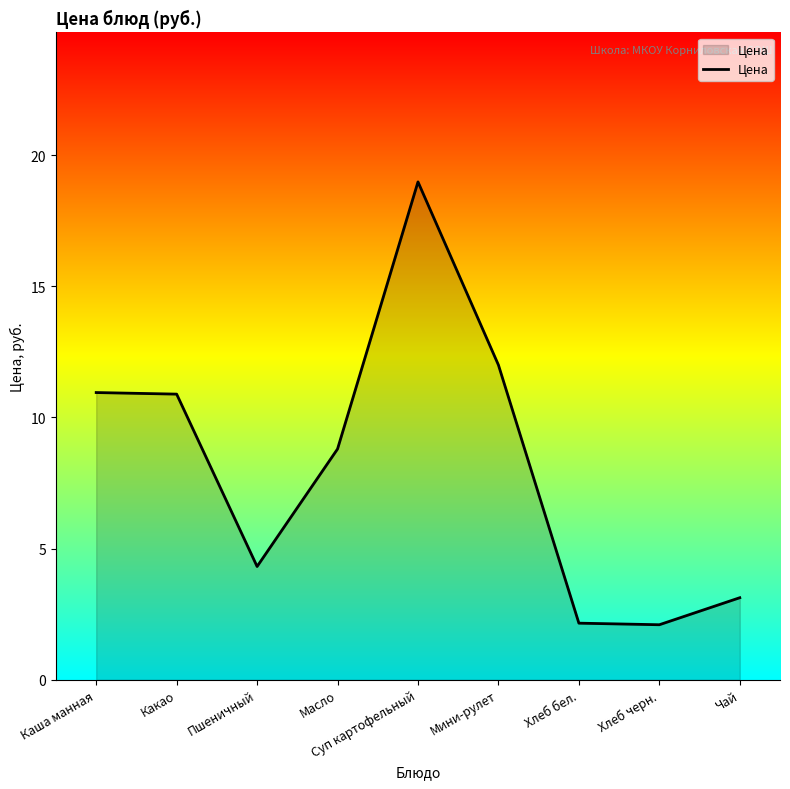

What is the average value?

8.1